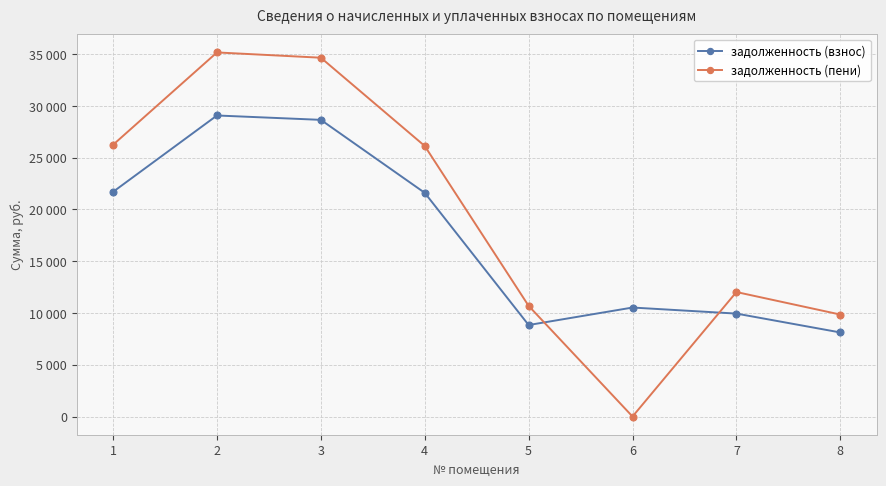

What are all the series names shown in the legend?

задолженность (взнос), задолженность (пени)